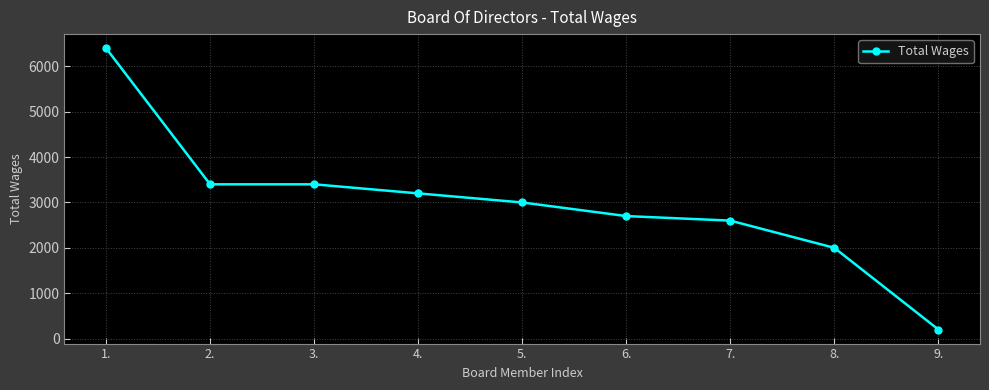

True or false: the data has more than 2 interior local peaks.

False